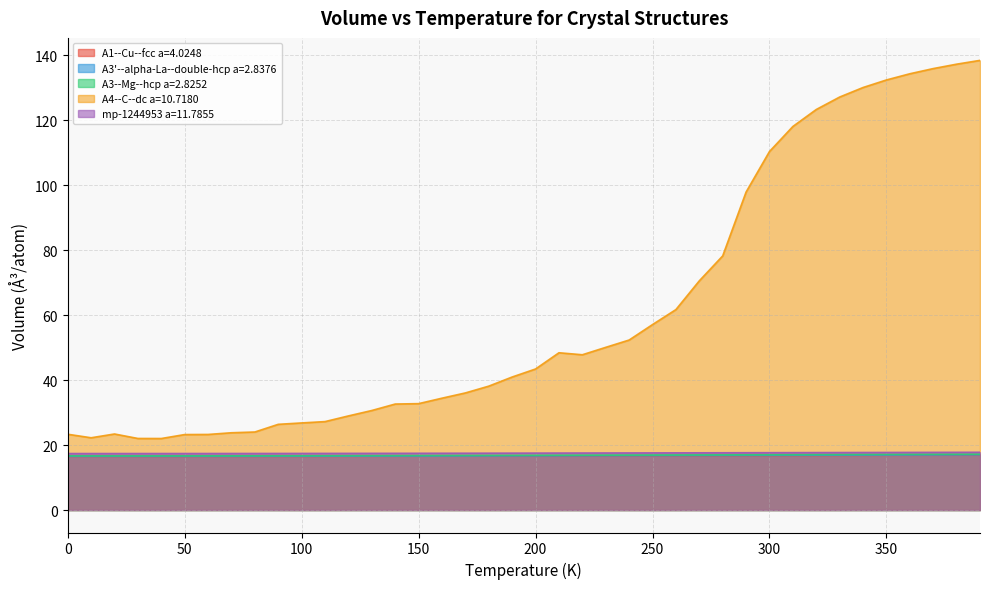

How many distinct data groups are displayed?

5